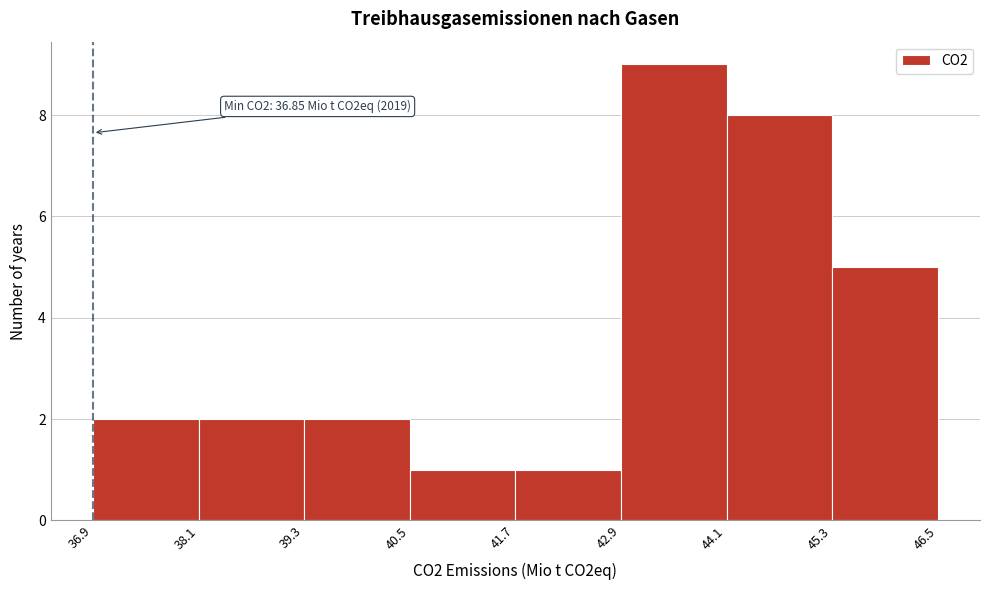

Over which range of the x-axis is the bar tallest?

42.9 to 44.1